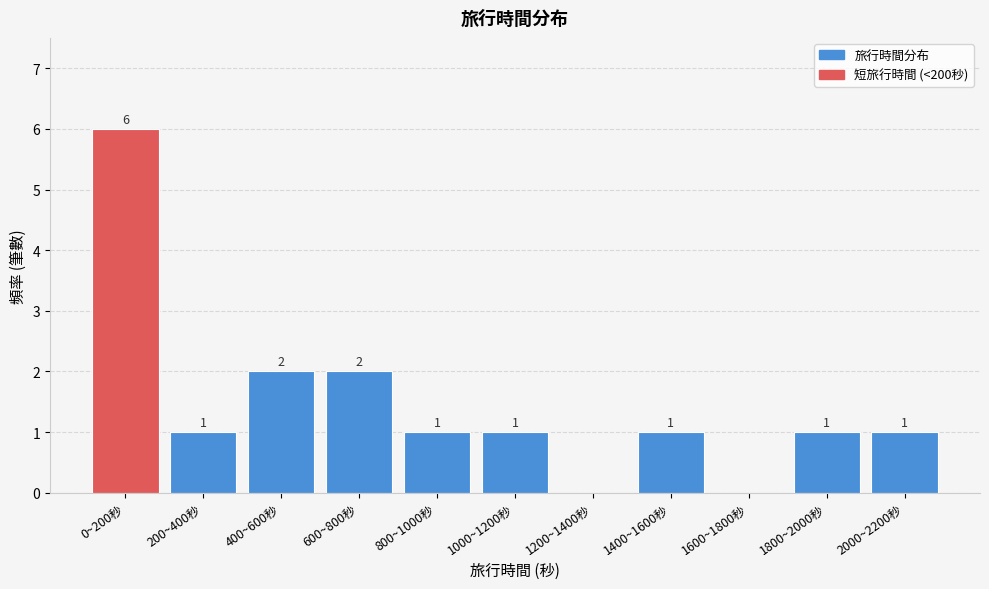

Reading left to right, transcribe all the data shown in this chart.

0~200秒=6	200~400秒=1	400~600秒=2	600~800秒=2	800~1000秒=1	1000~1200秒=1	1200~1400秒=0	1400~1600秒=1	1600~1800秒=0	1800~2000秒=1	2000~2200秒=1